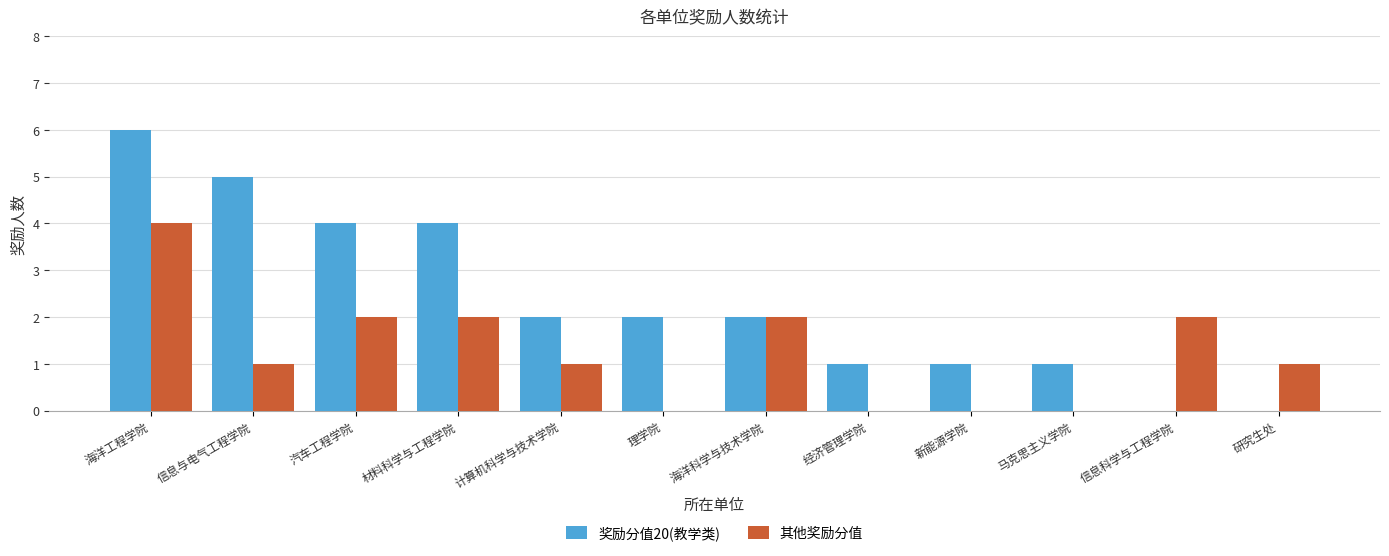

The 奖励分值20(教学类) series shows 1 at 马克思主义学院. True or false?

True